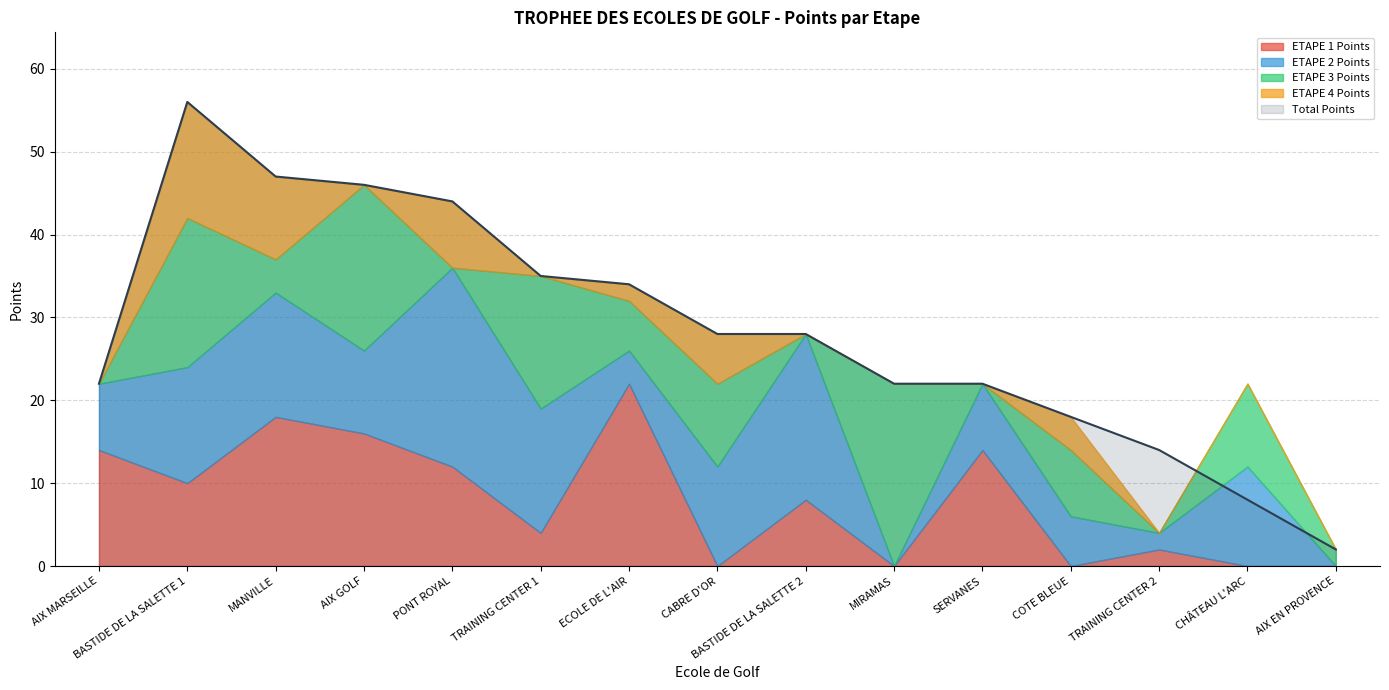

The ETAPE 2 Points series shows 10 at MIRAMAS. True or false?

False